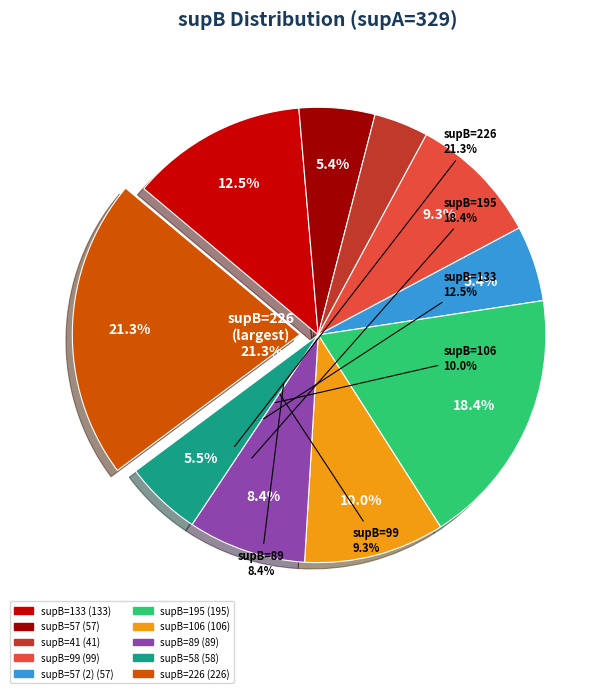

Count the number of slices in the pie.

10